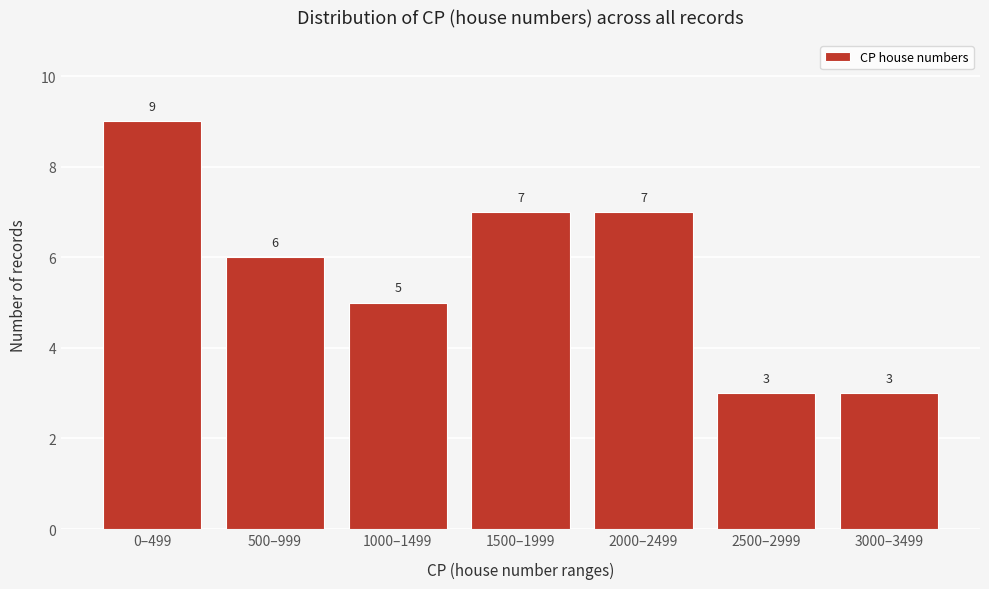

Reading left to right, what are all the values shown in this chart?

9	6	5	7	7	3	3